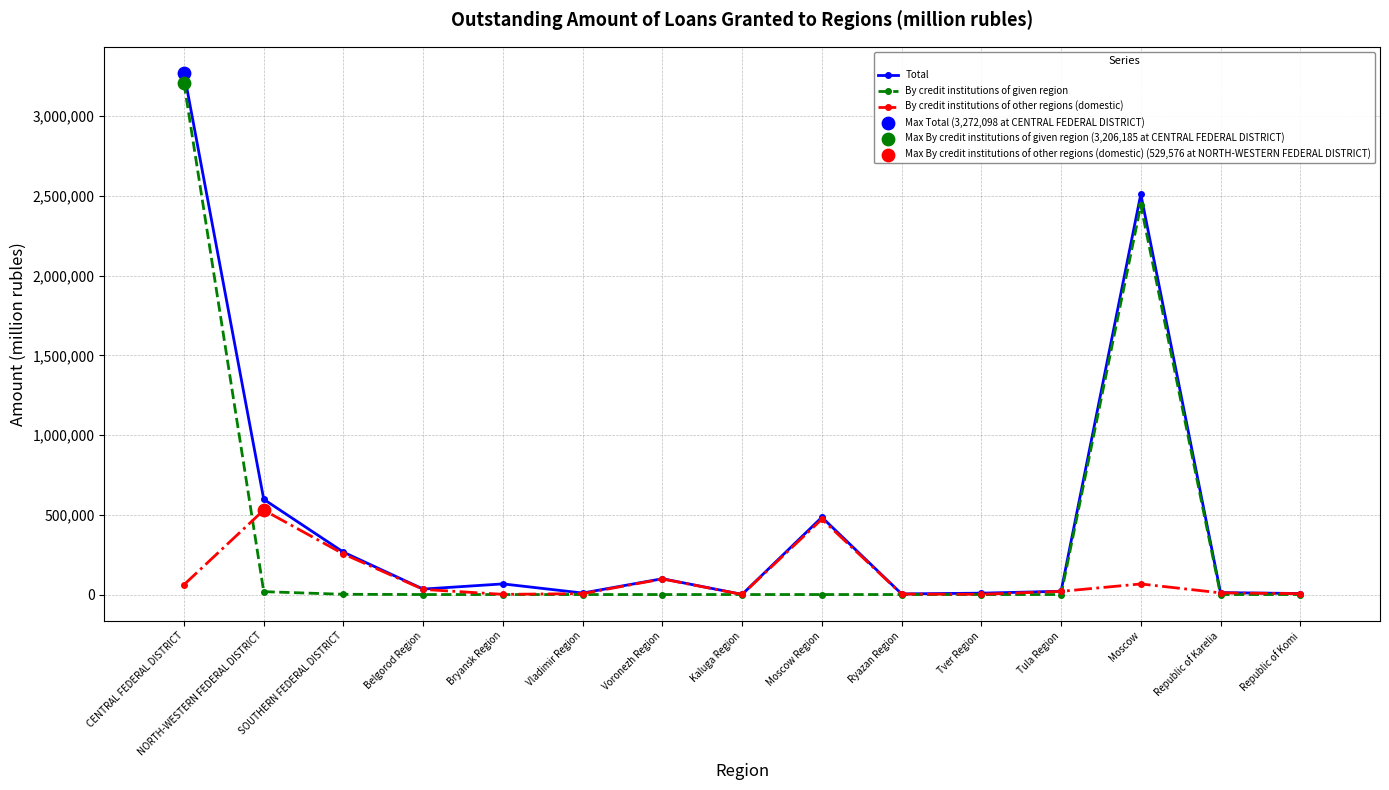

At how many categories does at least one series exceed 1782488?

2